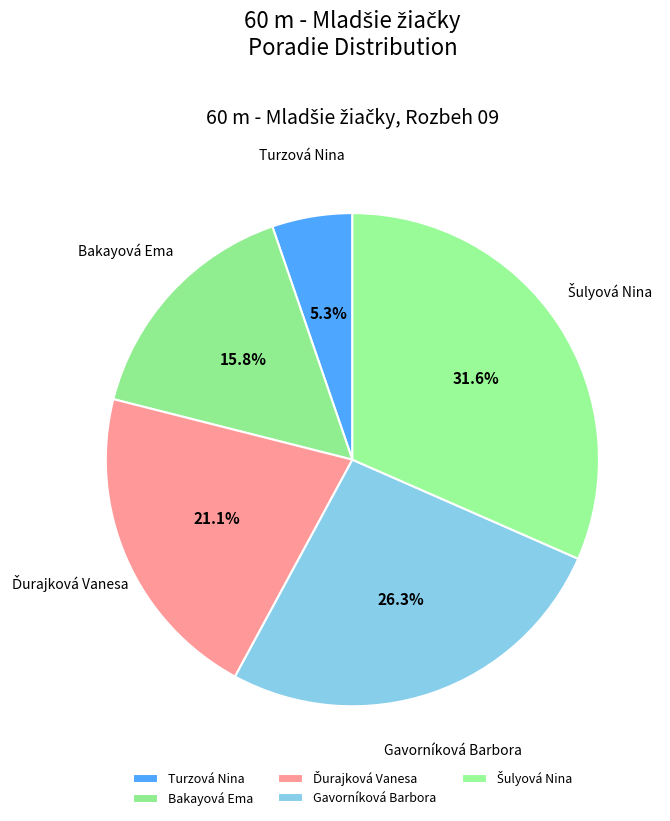

What percentage is the Turzová Nina slice, to the nearest percent?

5%